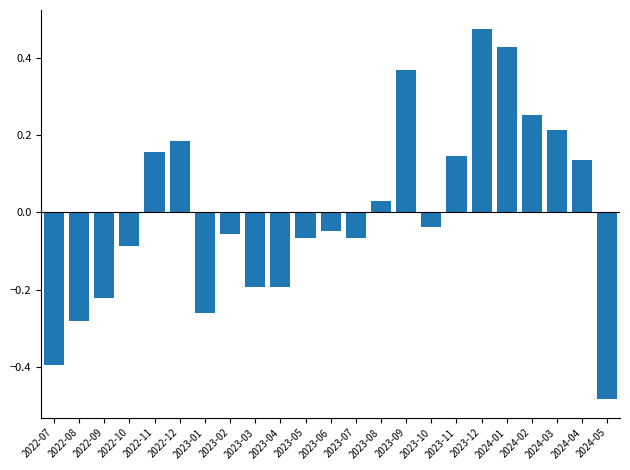

What is the label of the 6th bar from the left?

2022-12